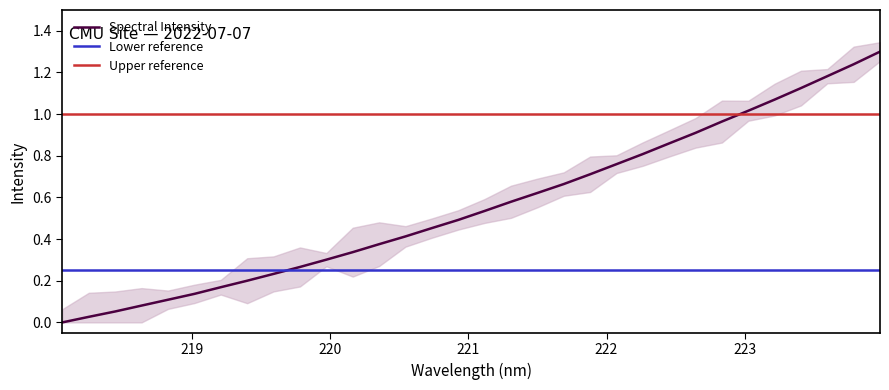

Reading left to right, extract all data points from this chart.

0.0	0.0	0.1	0.1	0.1	0.1	0.2	0.2	0.2	0.3	0.3	0.3	0.4	0.4	0.5	0.5	0.5	0.6	0.6	0.7	0.7	0.8	0.8	0.9	0.9	1.0	1.0	1.1	1.1	1.2	1.2	1.3